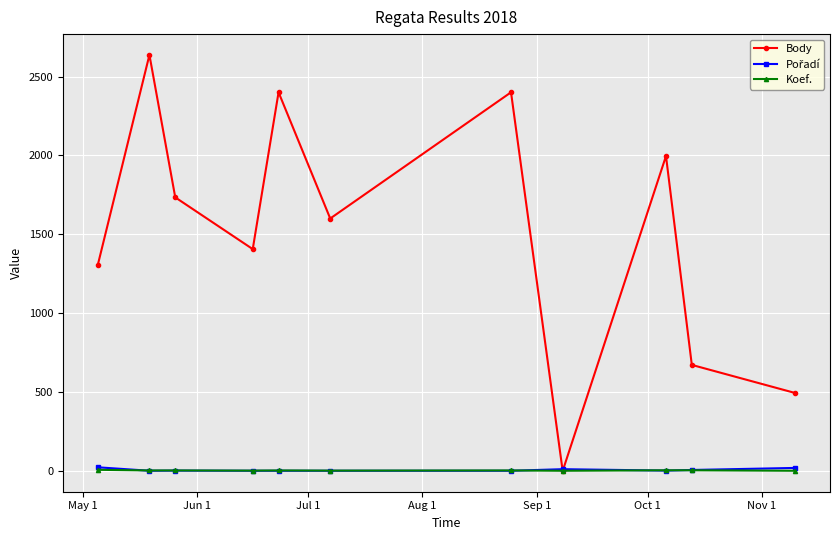

Which series has the largest range (max minus min)?

Body